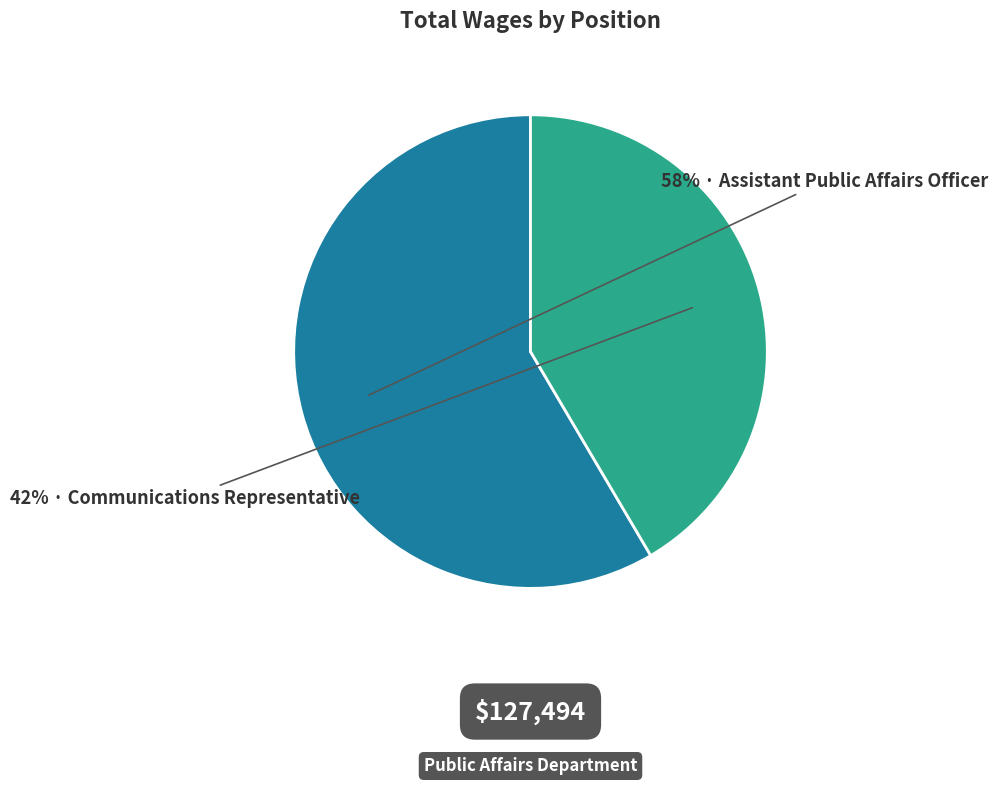

Does any single category account for the majority?

Yes